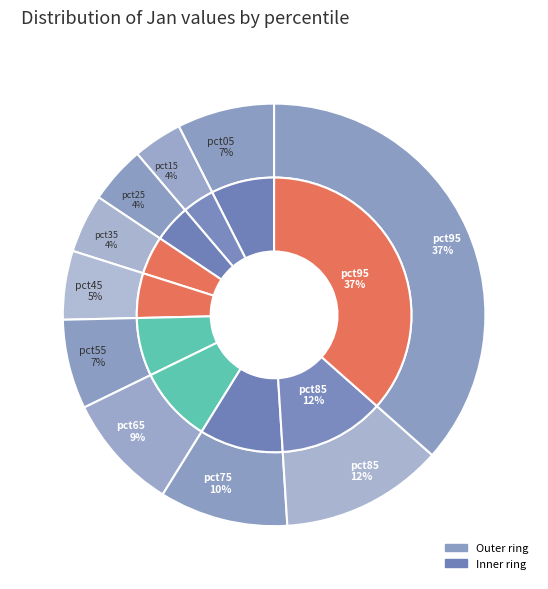

To the nearest percent, what is the difference between the pct45 and pct55 slice percentages?

2%